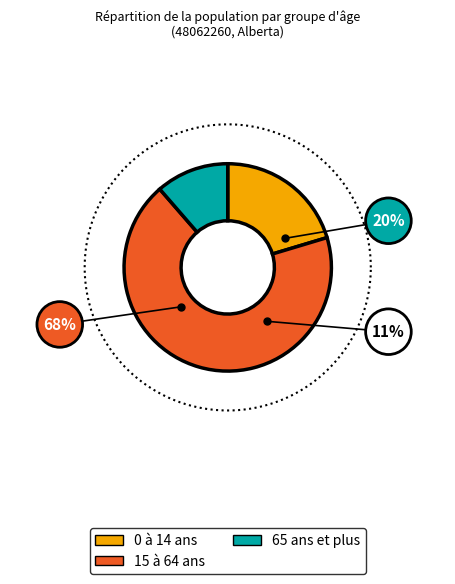

Do 65 ans et plus and 15 à 64 ans together represent more than half of the pie?

Yes